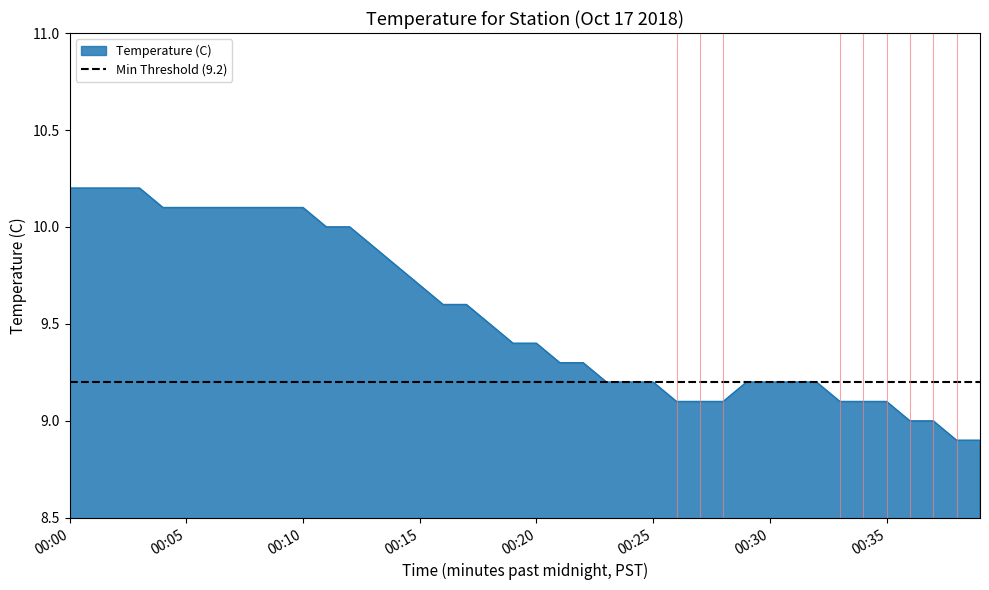

The Temperature (C) series shows 10.1 at 00:05. True or false?

True